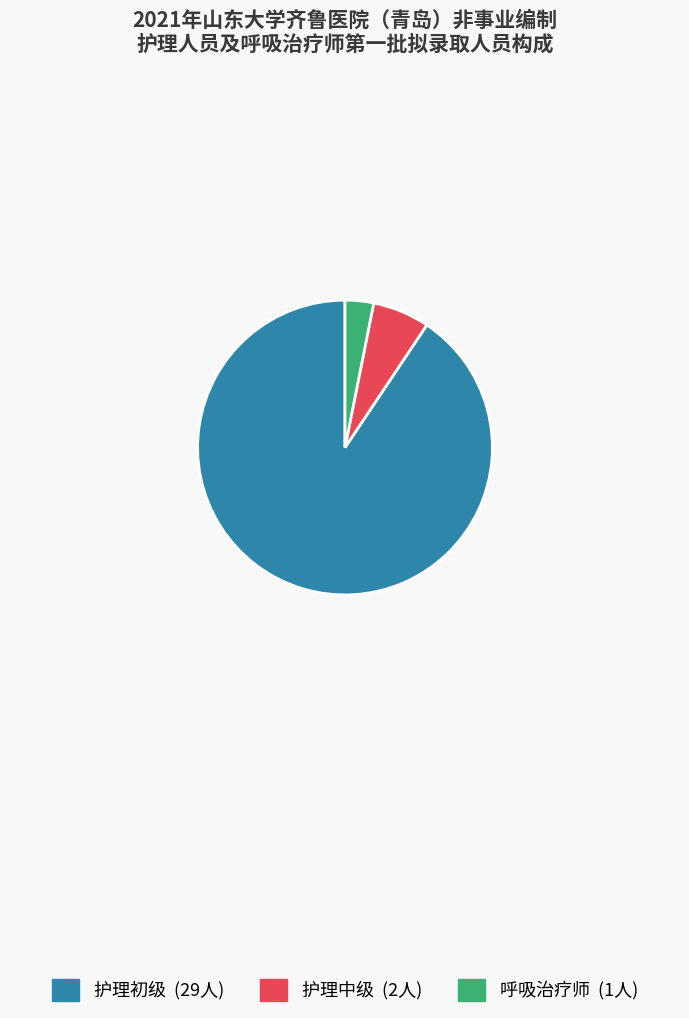

True or false: 呼吸治疗师 accounts for 3% of the total.

True